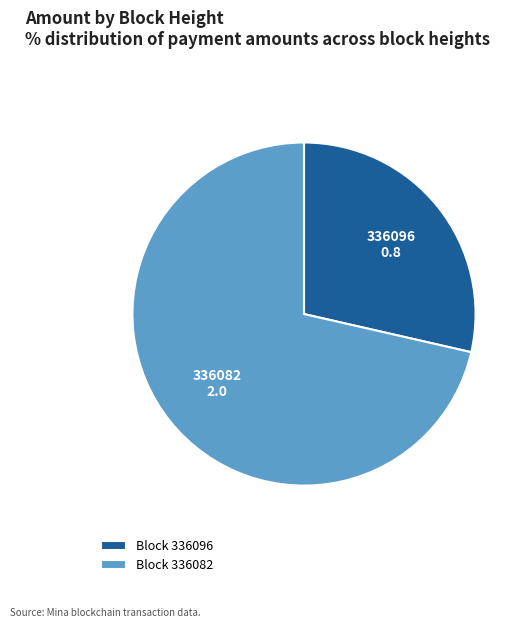

How many segments does this pie chart have?

2